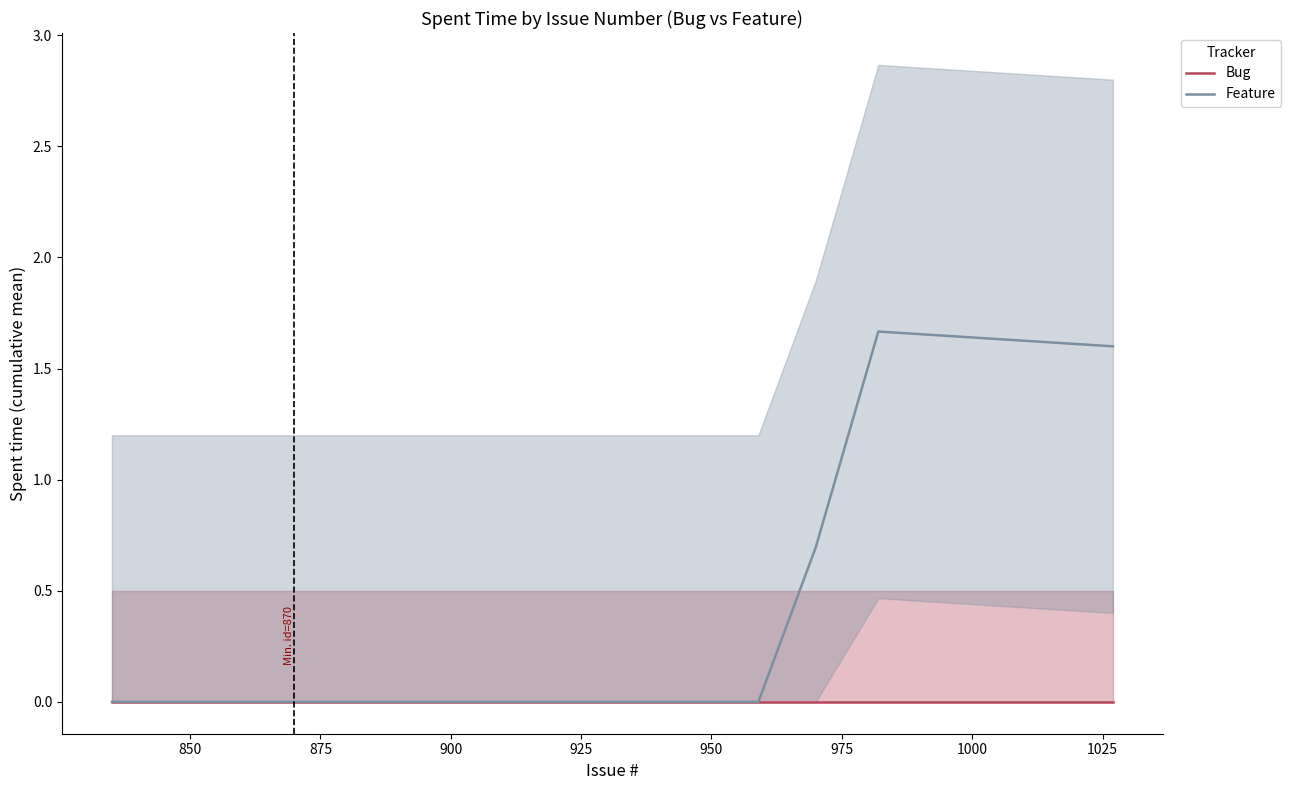

How many lines are shown in the chart?

2